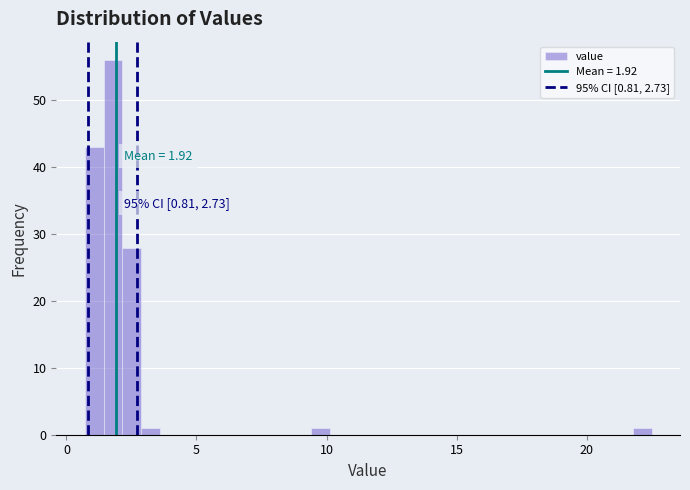

Around what value on the x-axis is the tallest bar? Give the approximate position of its centre, as read against the axis.

2.0